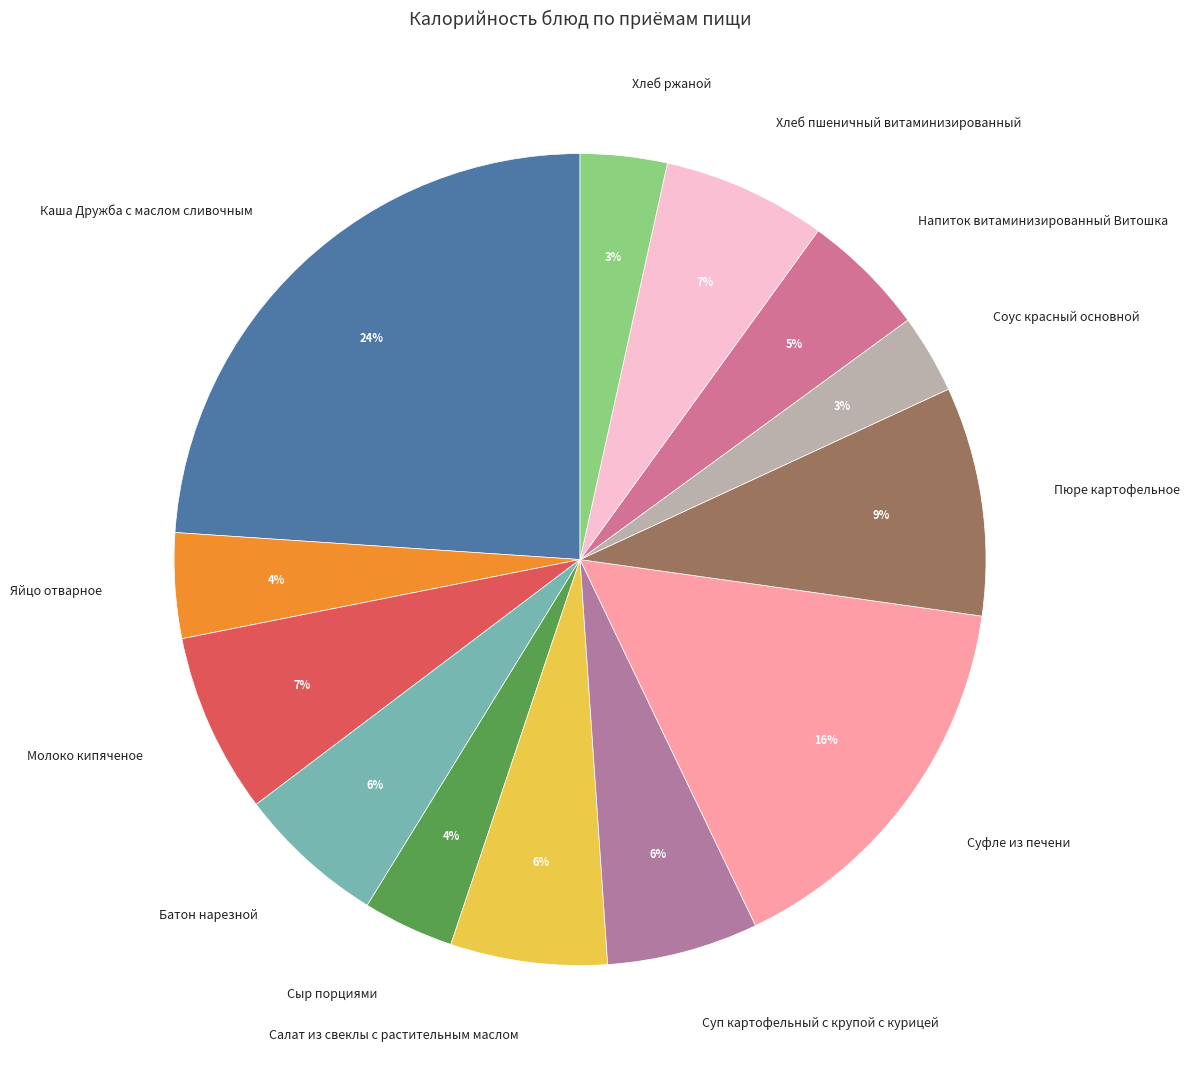

Is there a majority slice in this chart?

No